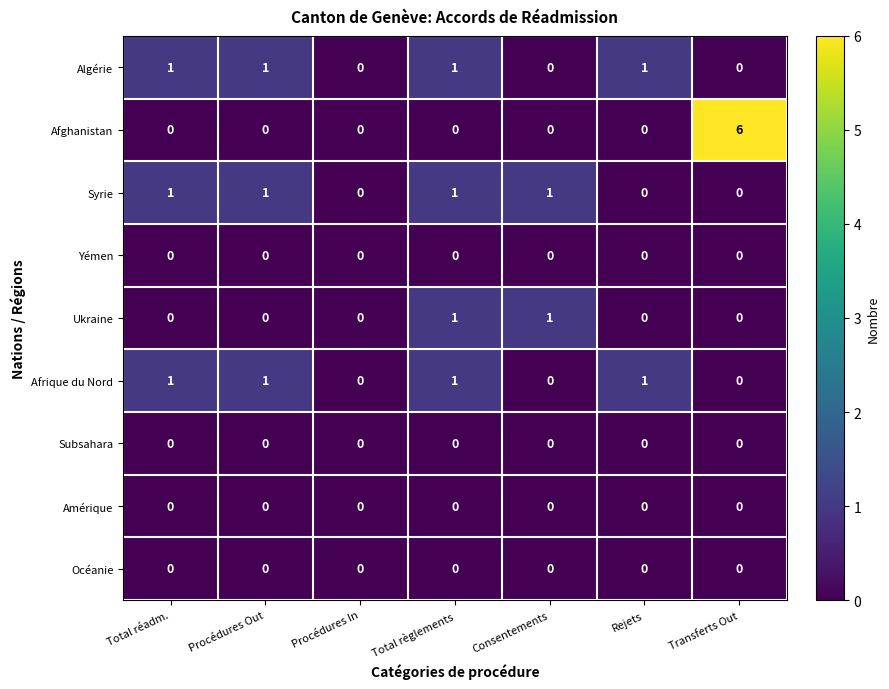

At which category is the sum across all series the highest?

Transferts Out